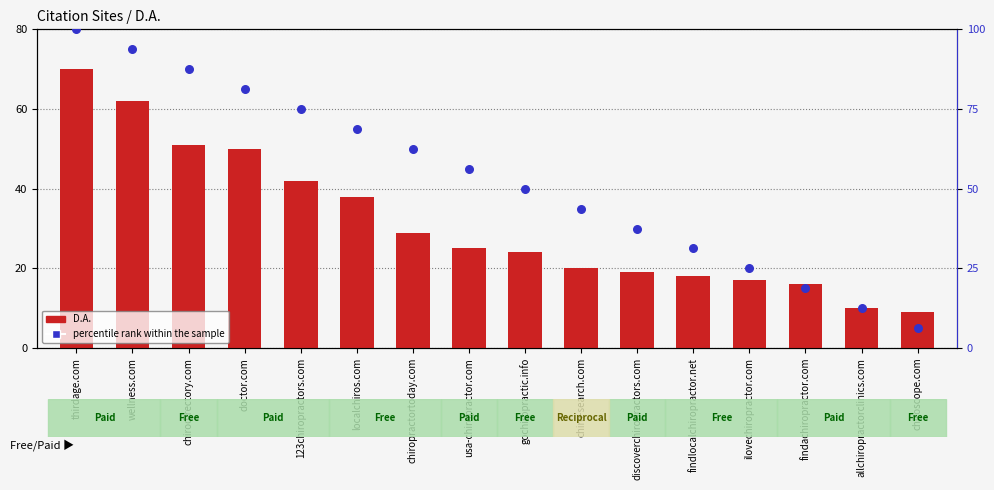

Is the value of D.A. at thirdage.com greater than the value of percentile rank within the sample at 123chiropractors.com?

No